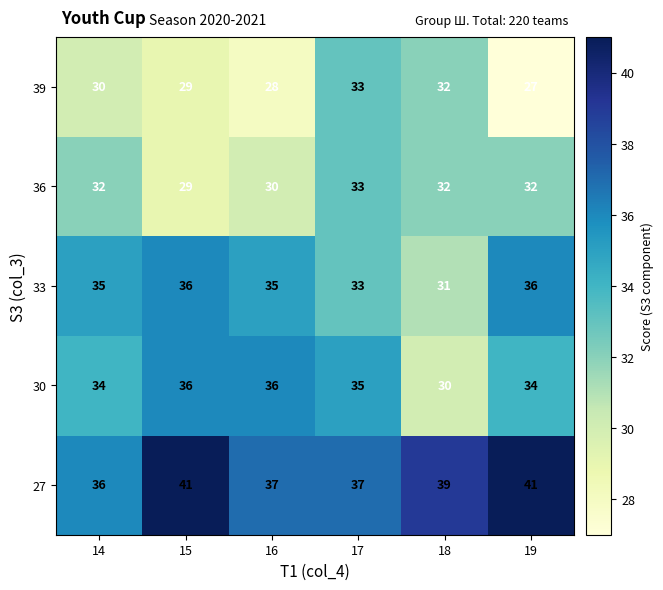

True or false: 36 has a value of 30 at 16.

True